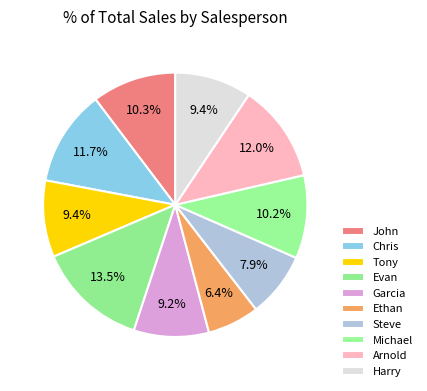

Is it true that Evan is 8% of the pie?

False